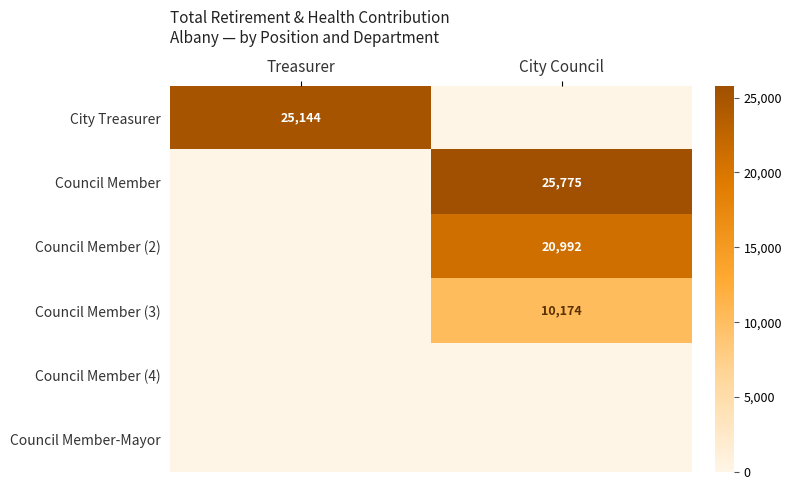

The Council Member (2) series shows 20992 at City Council. True or false?

True